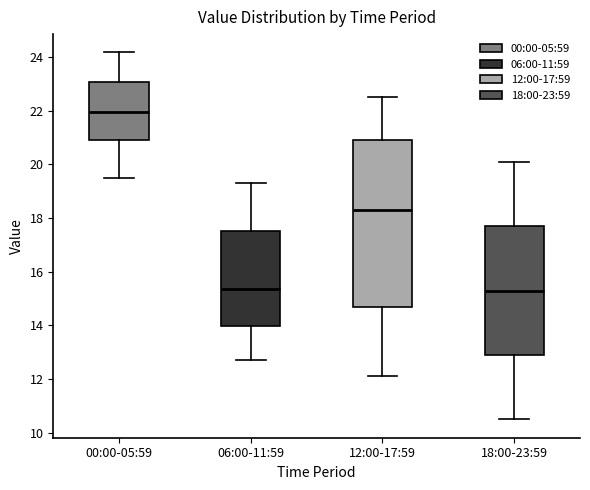

Which box's median line is the highest?

00:00-05:59